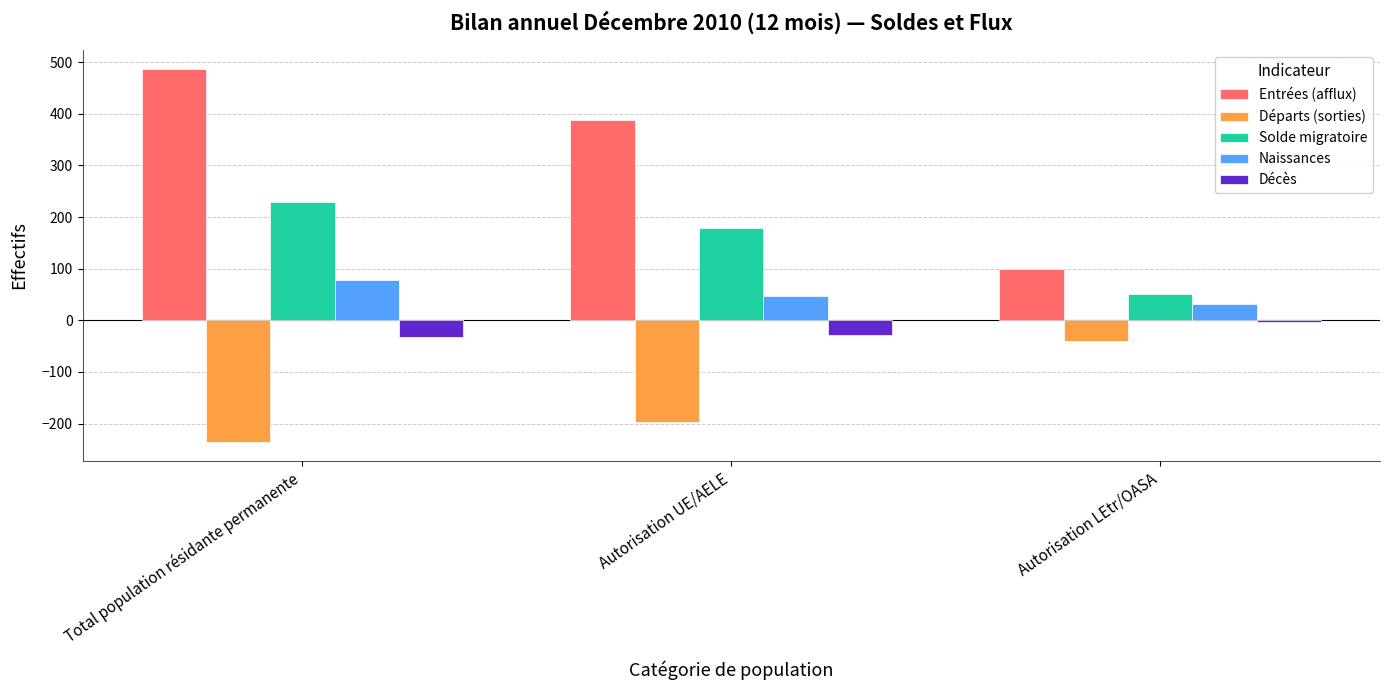

How many groups of bars are there?

3